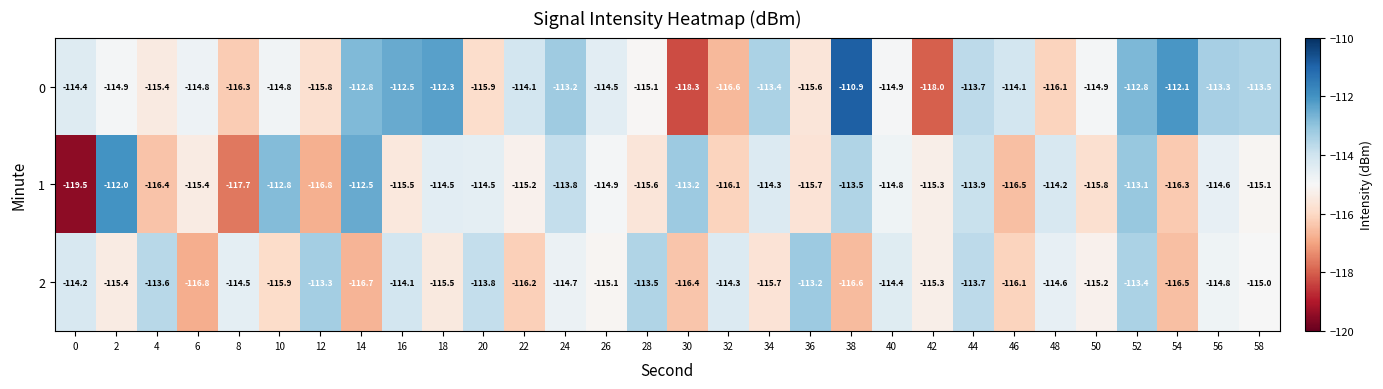

How many series are shown in this chart?

3